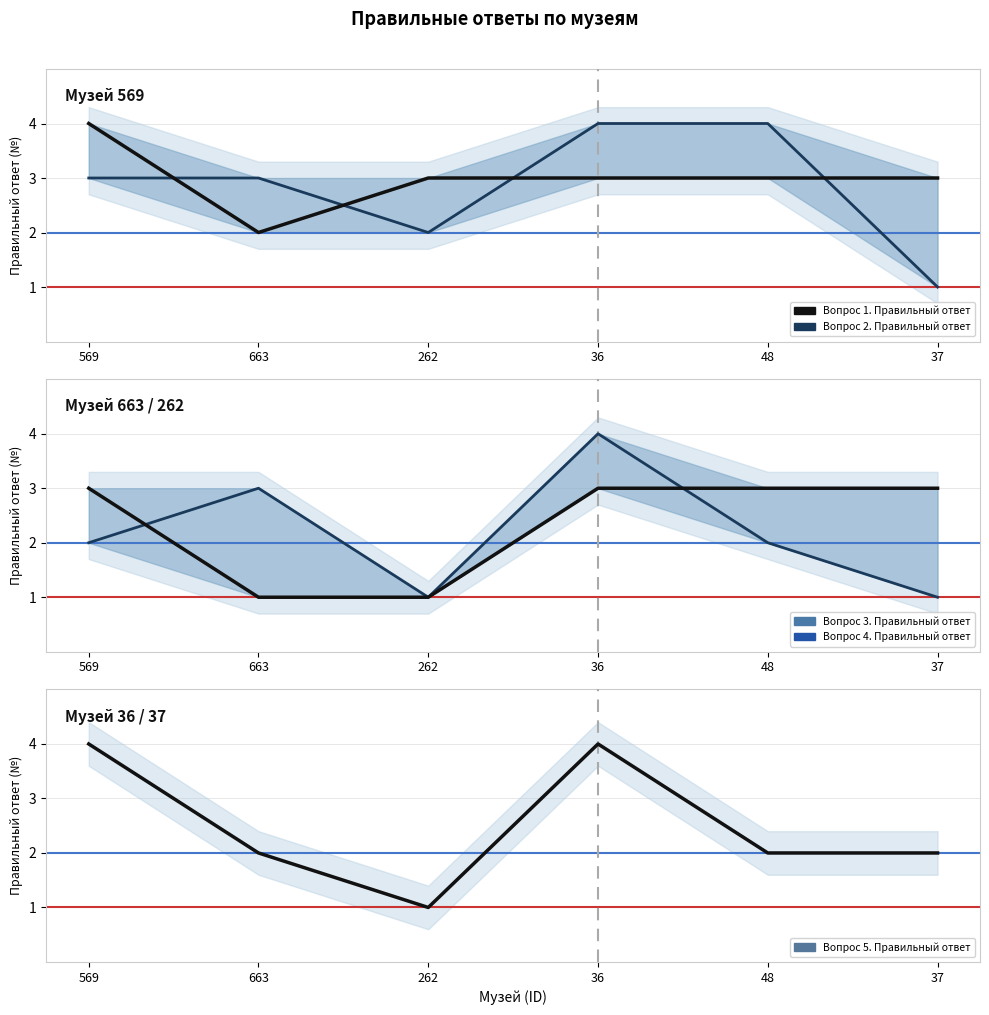

How many interior local valleys does the Вопрос 2. Правильный ответ series have?

1